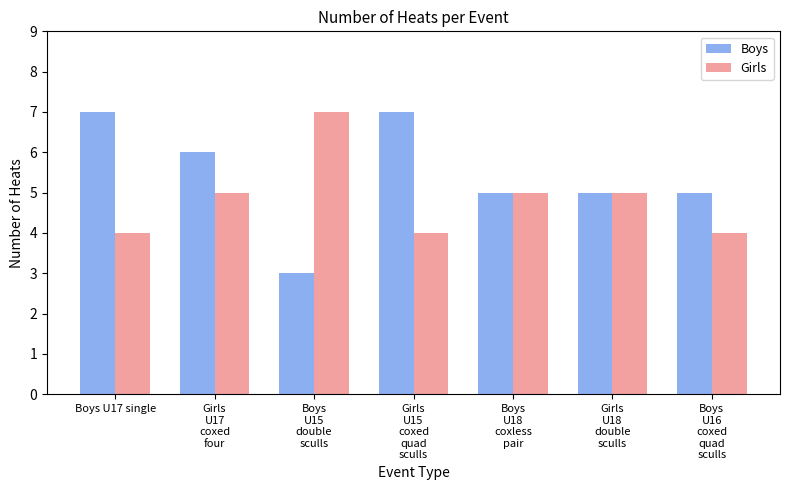

Which series has the largest total across all categories?

Boys